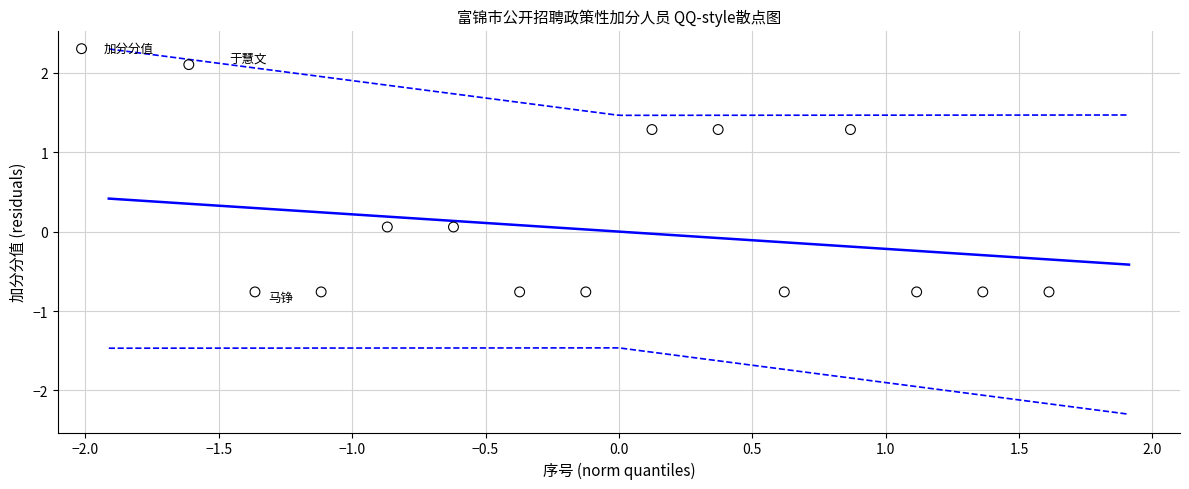

What is the range of X values (max minus min)?

3.2